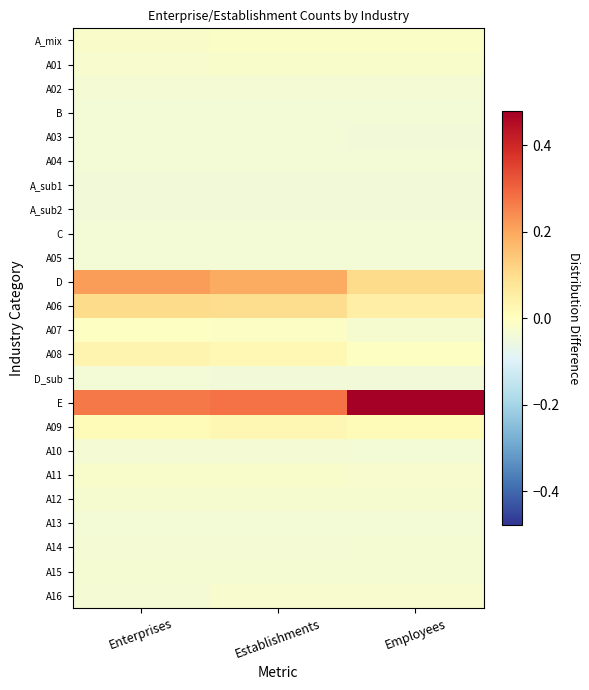

What is the difference between the highest and lowest values at Enterprises?

0.3